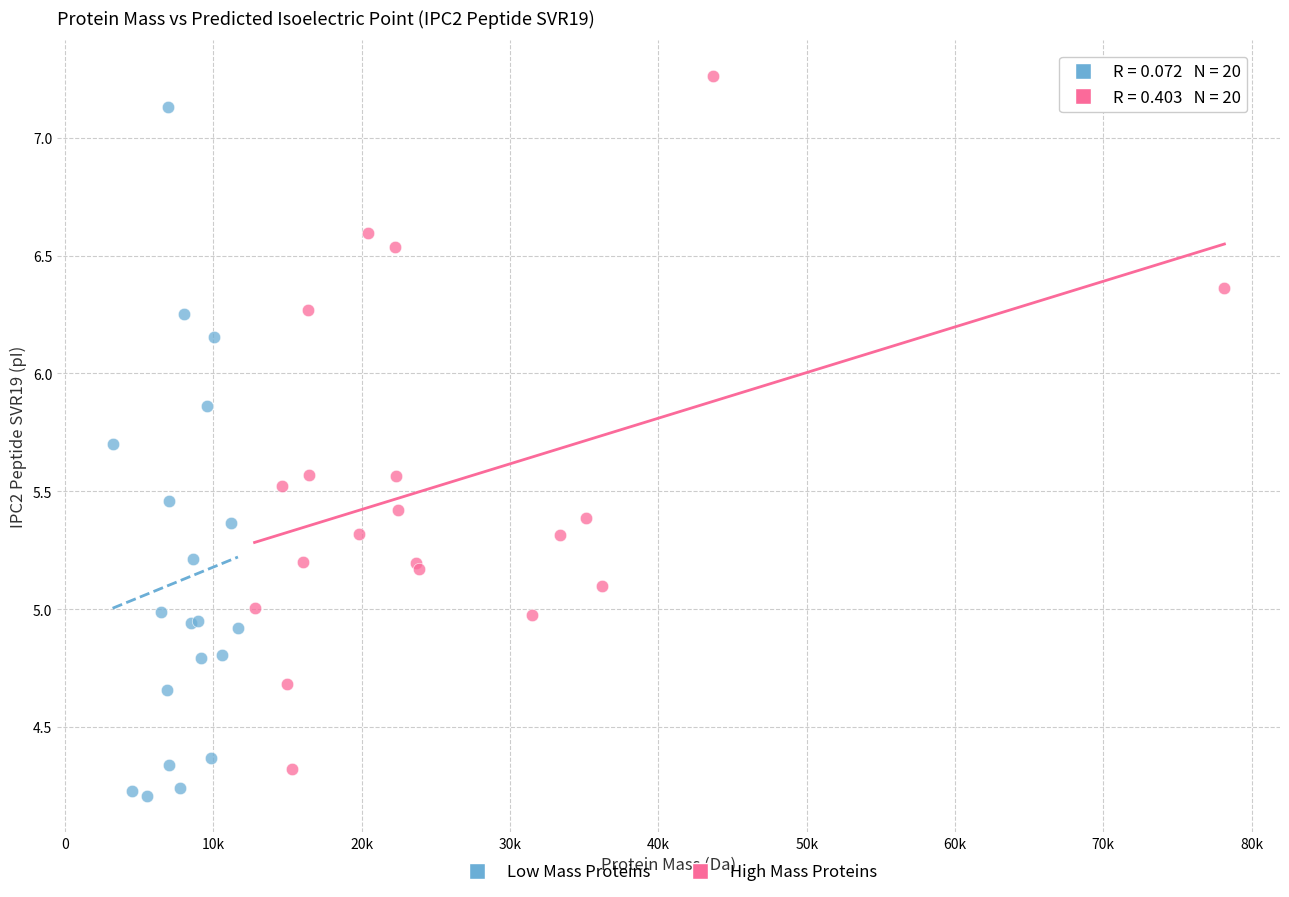

Which series contains the lowest Y value?

Low Mass Proteins